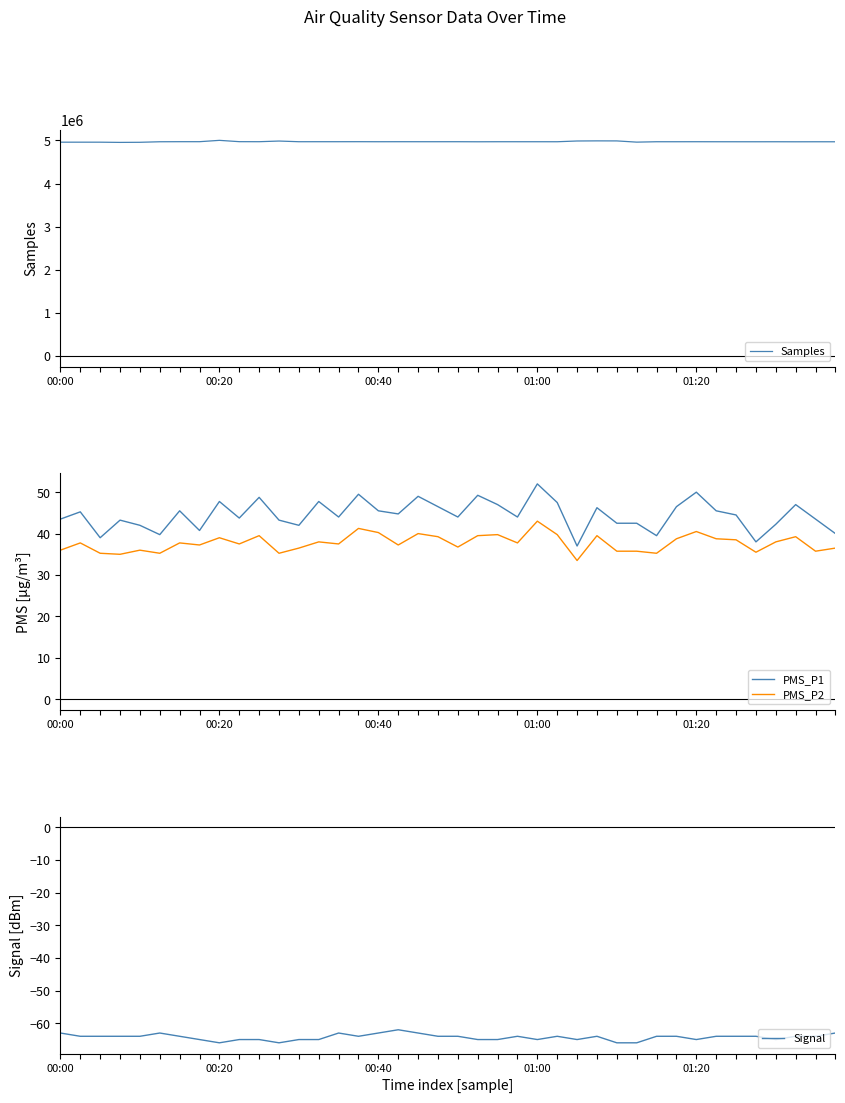

True or false: PMS_P2 has more than 1 interior local peaks.

True